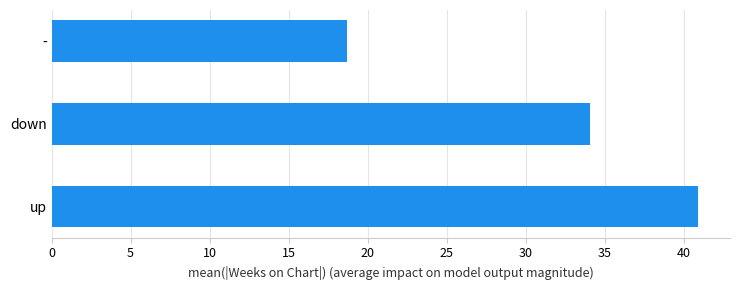

Rank the categories by value from lowest to highest.

-, down, up